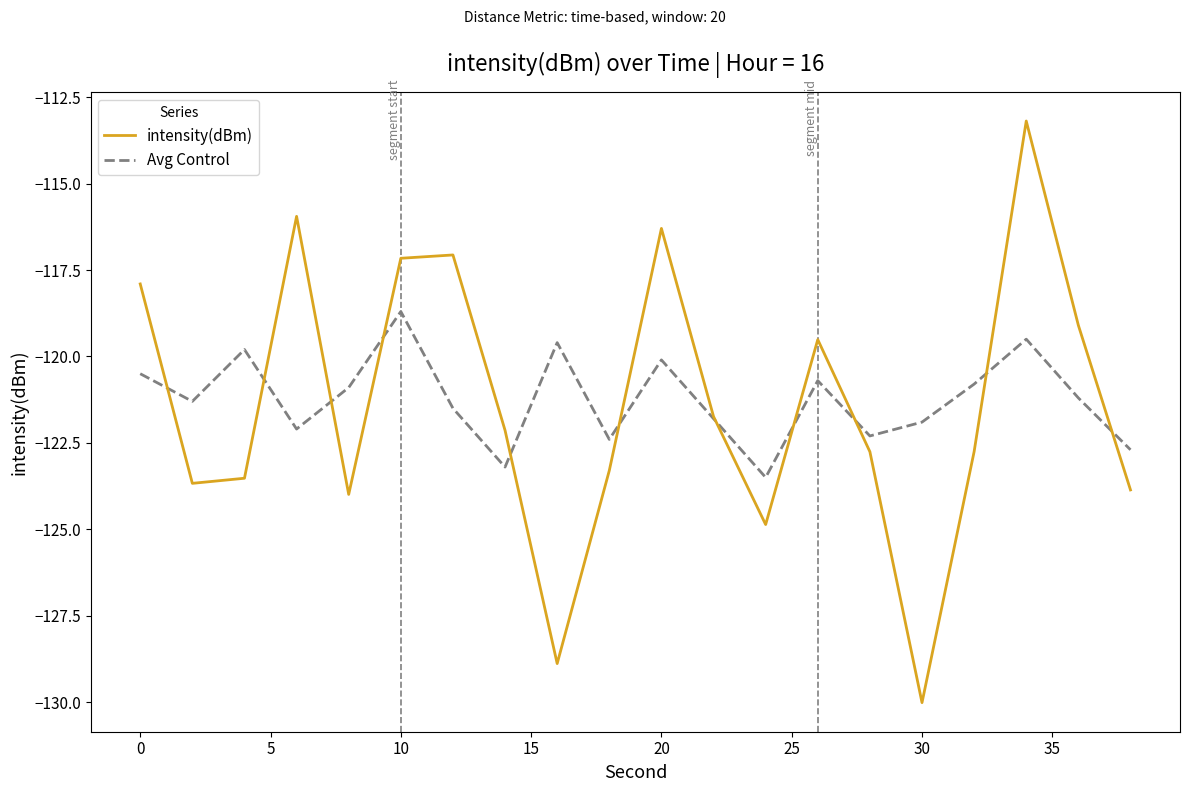

Is this an area chart (filled region under the line)?

No